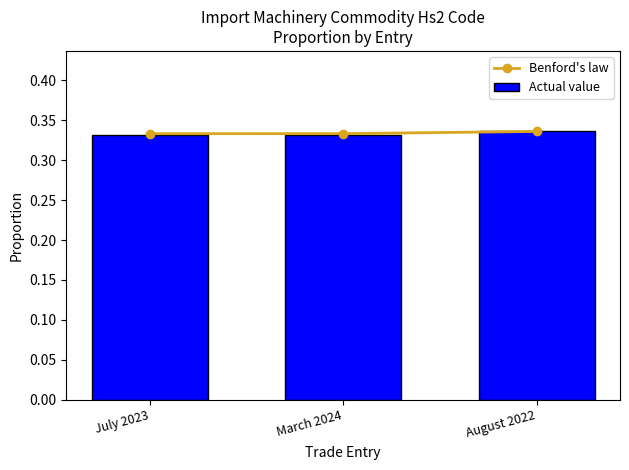

Which series has the widest spread of values?

Actual value